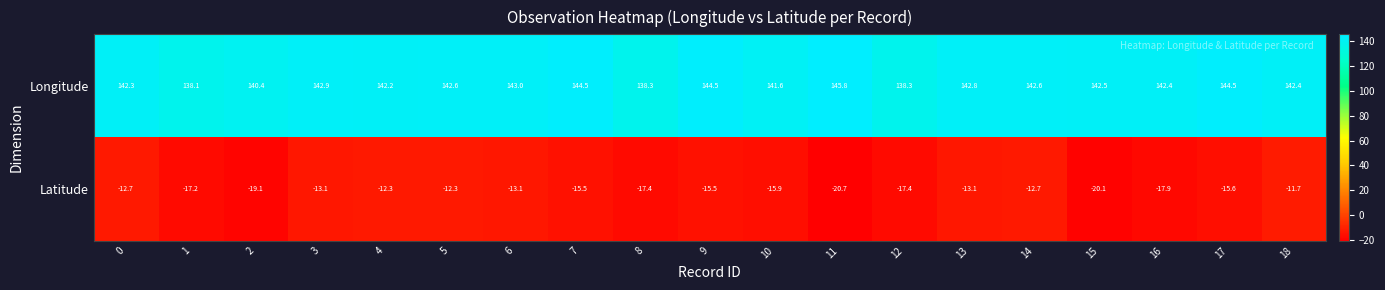

The value of Latitude at 2 is -34.0. True or false?

False